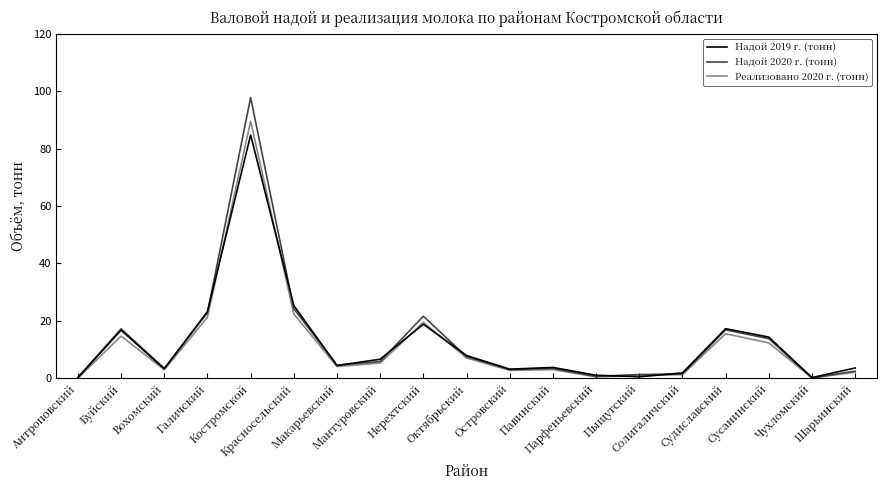

What is the maximum value shown in the chart?

97.8